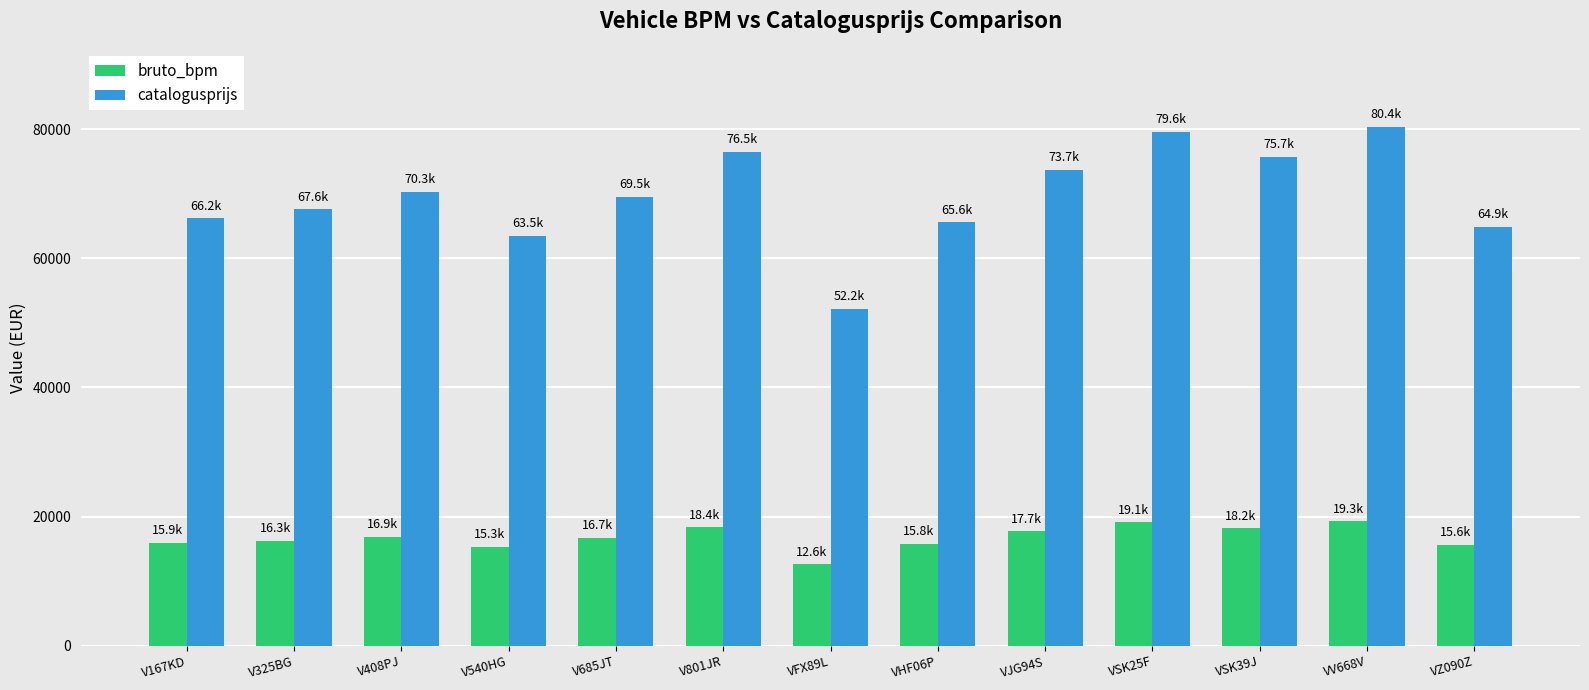

At how many categories does at least one series exceed 57049?

12